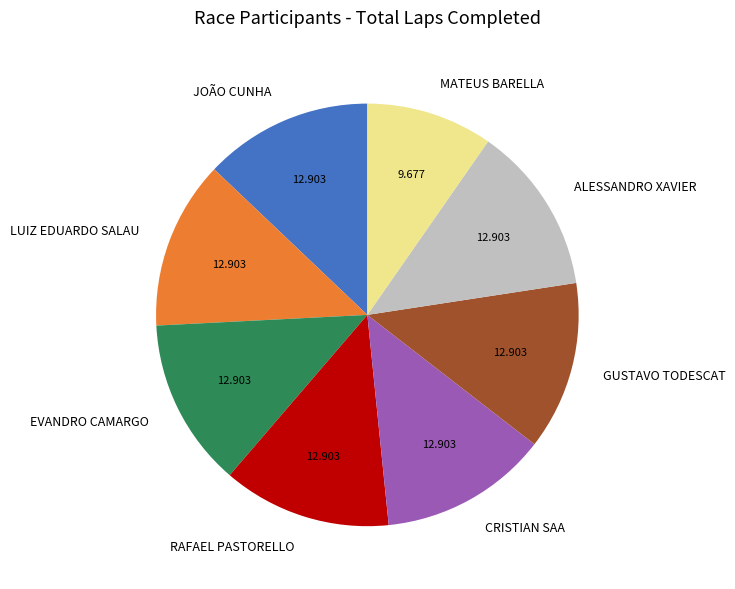

What is the smallest slice in the pie chart?

MATEUS BARELLA